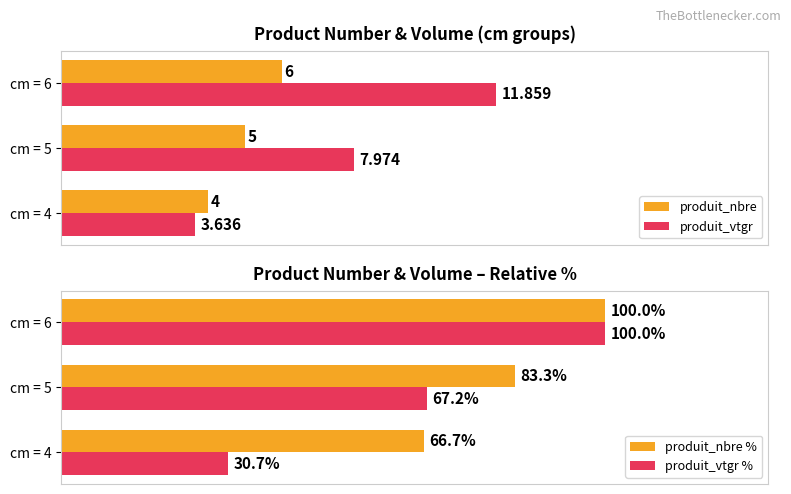

How many values in the produit_vtgr series are below 7?

1